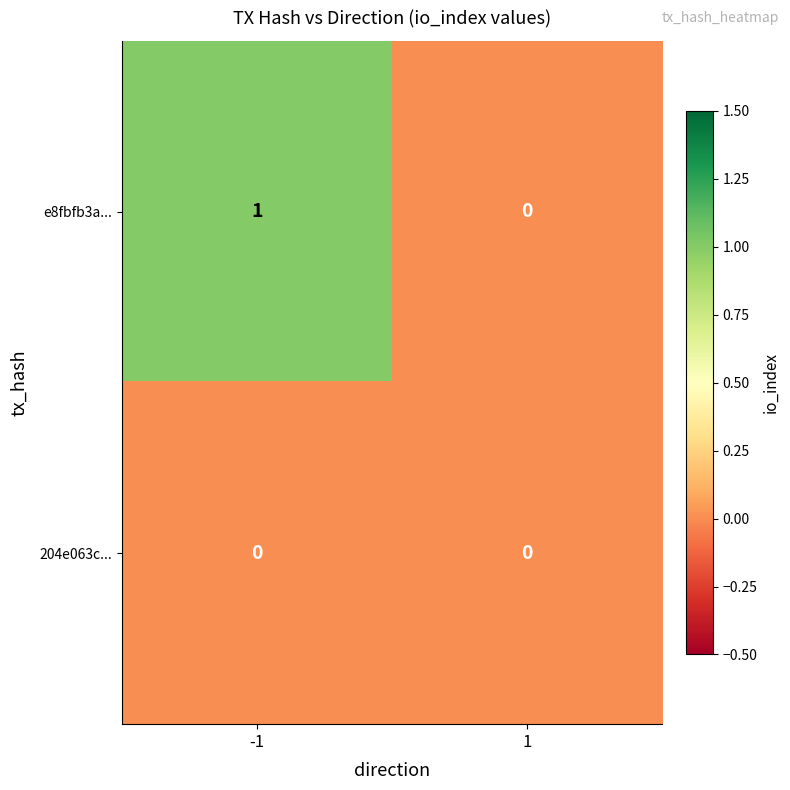

The value of e8fbfb3a... at -1 is 1. True or false?

True